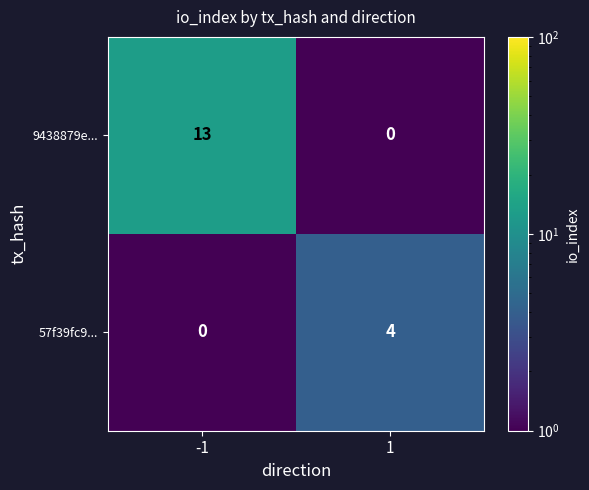

At how many categories does at least one series exceed 12?

1